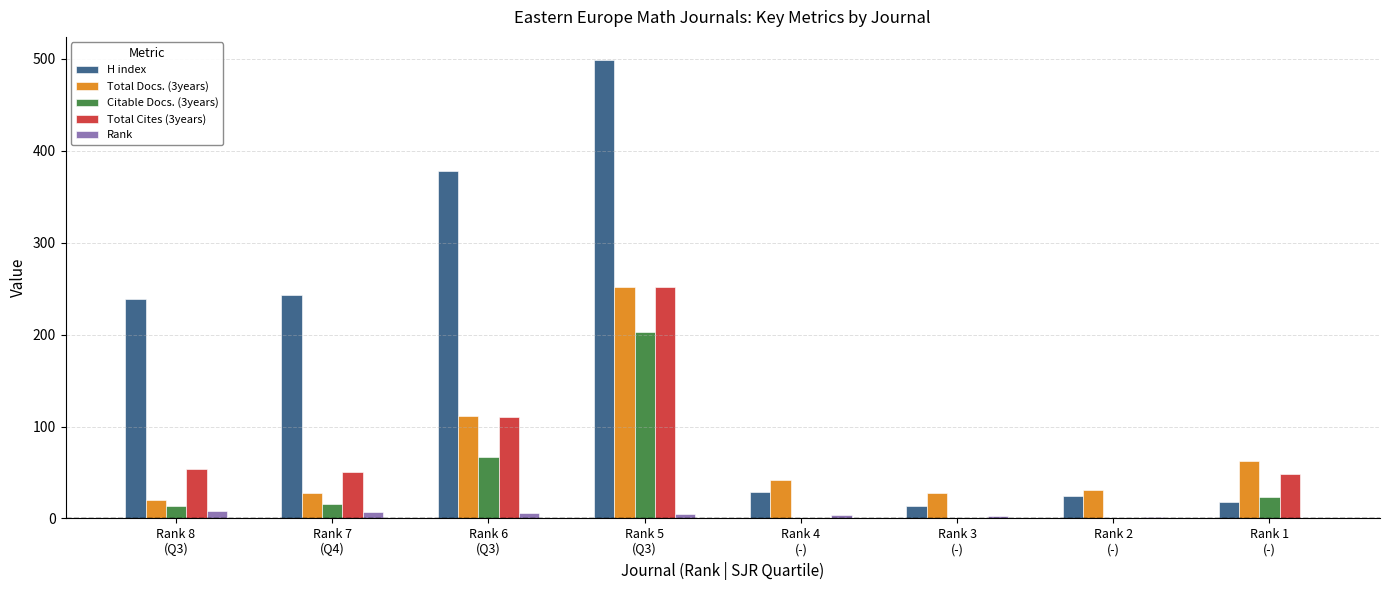

Which series has the largest total across all categories?

H index